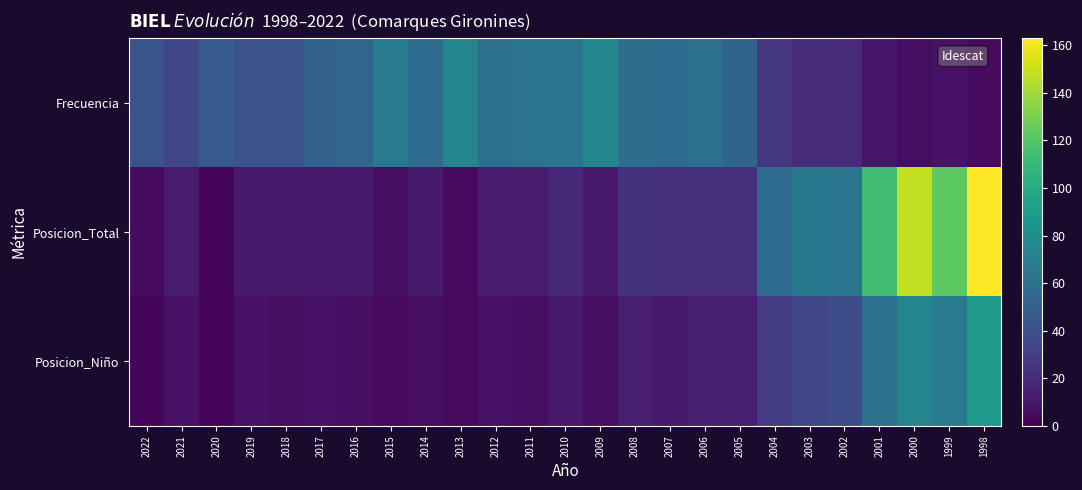

Which has a higher value, 2015 or 2016?

2015